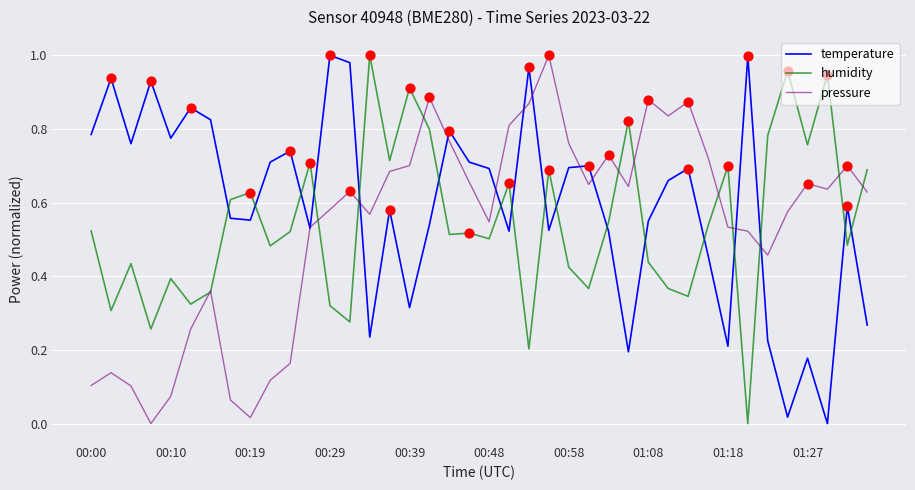

How many times do temperature and humidity cross each other?

17